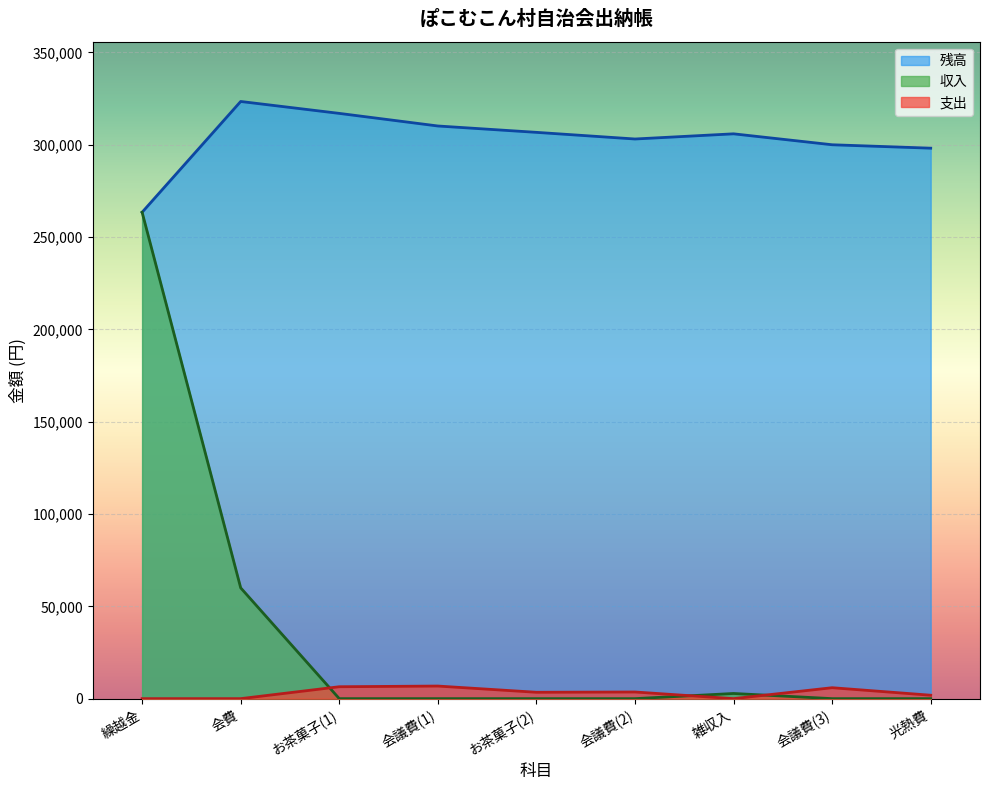

Which series has the largest range (max minus min)?

収入